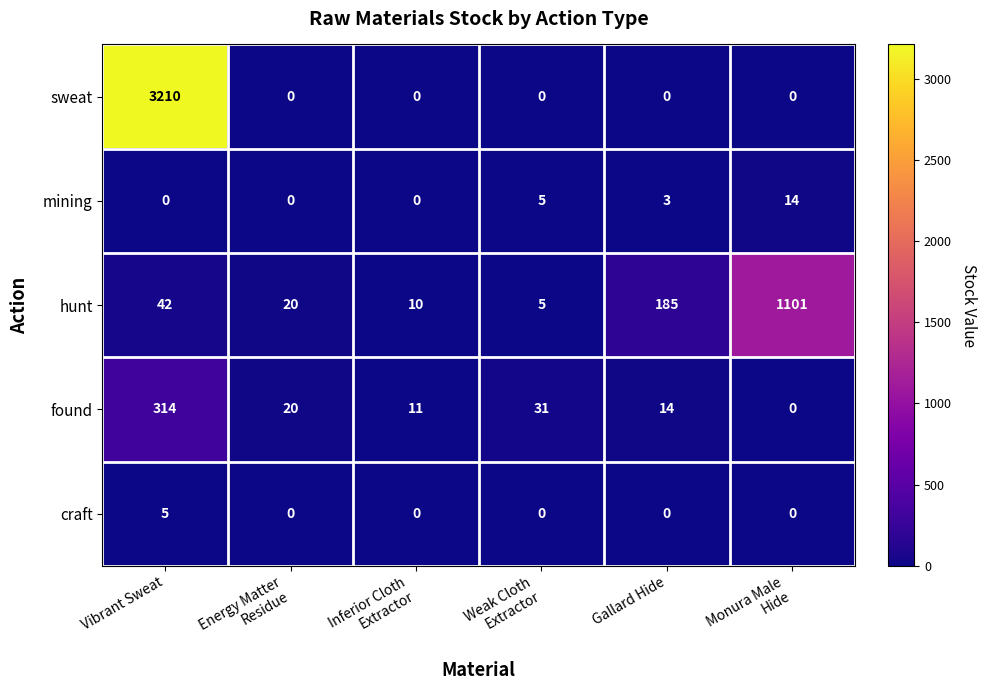

What is the greatest value displayed?

3210